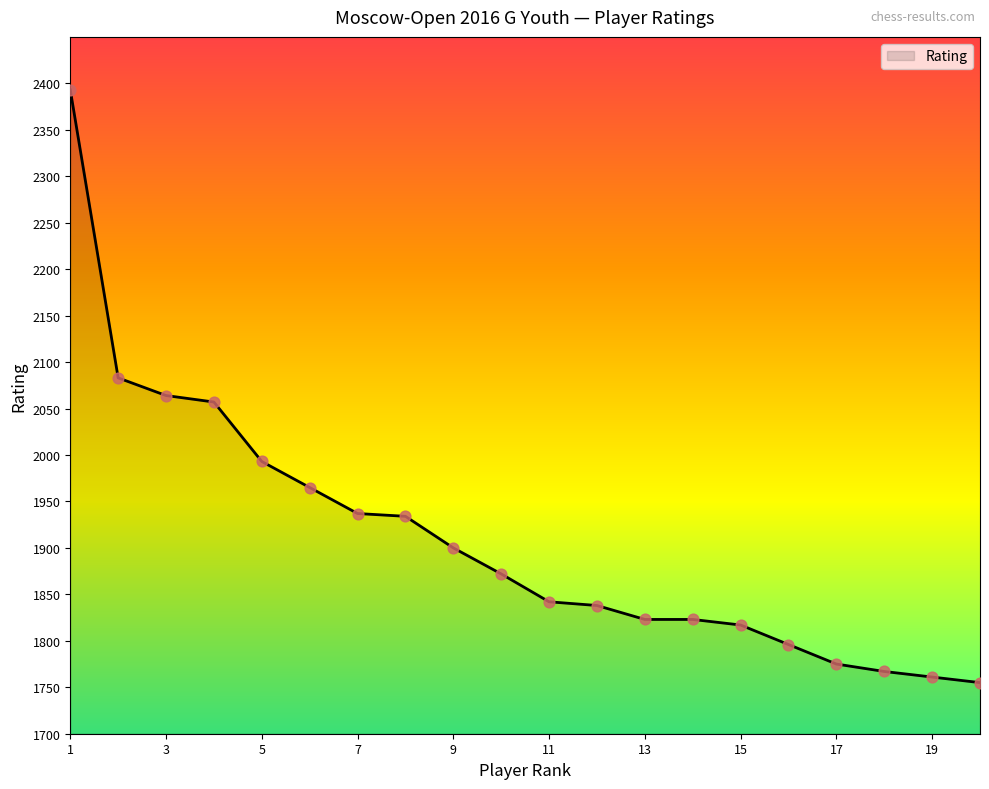

What is the greatest value displayed?

2393